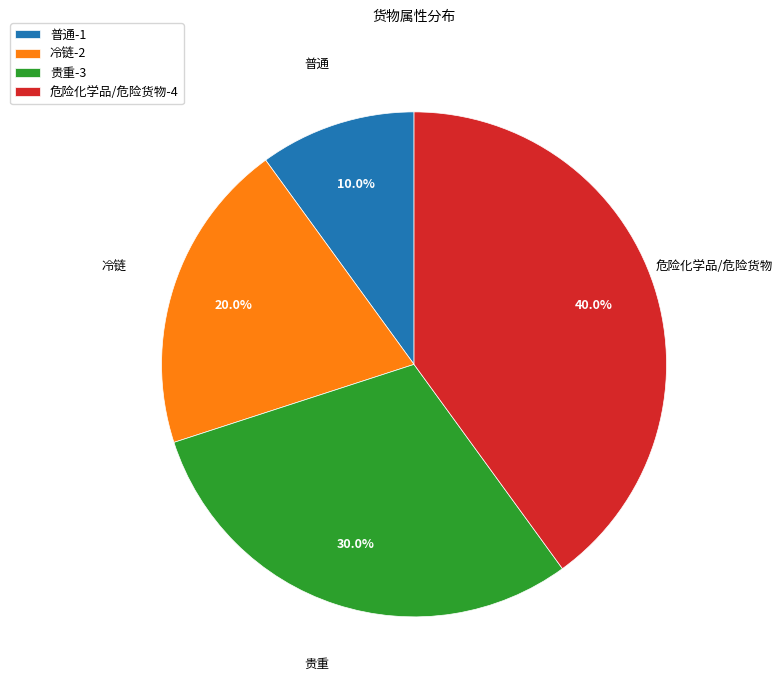

Which slice is the largest?

危险化学品/危险货物